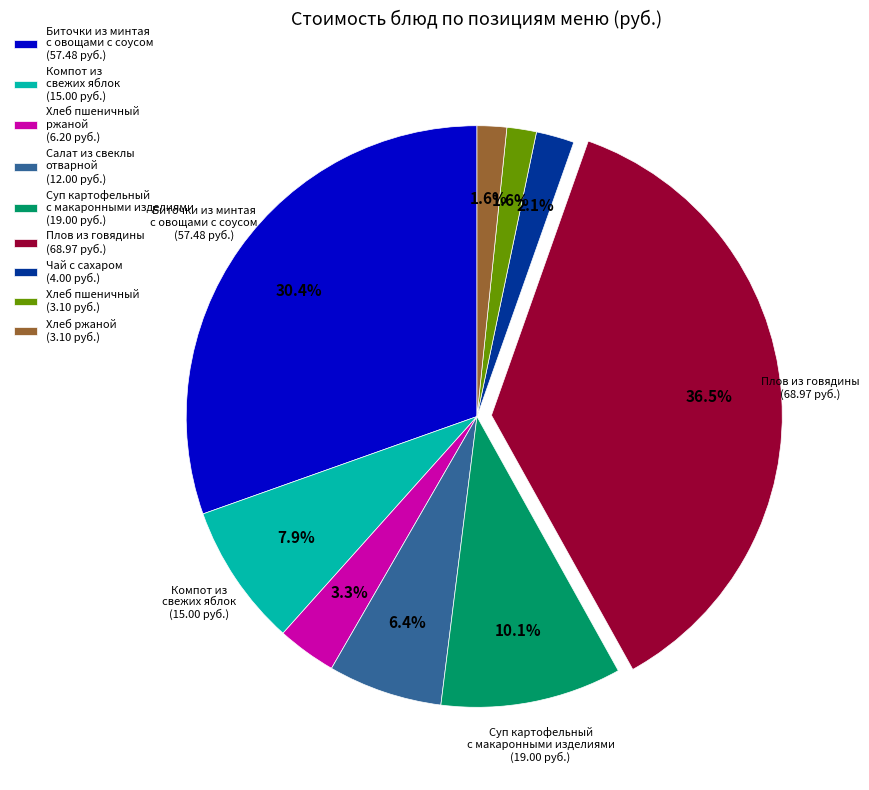

Is there a majority slice in this chart?

No